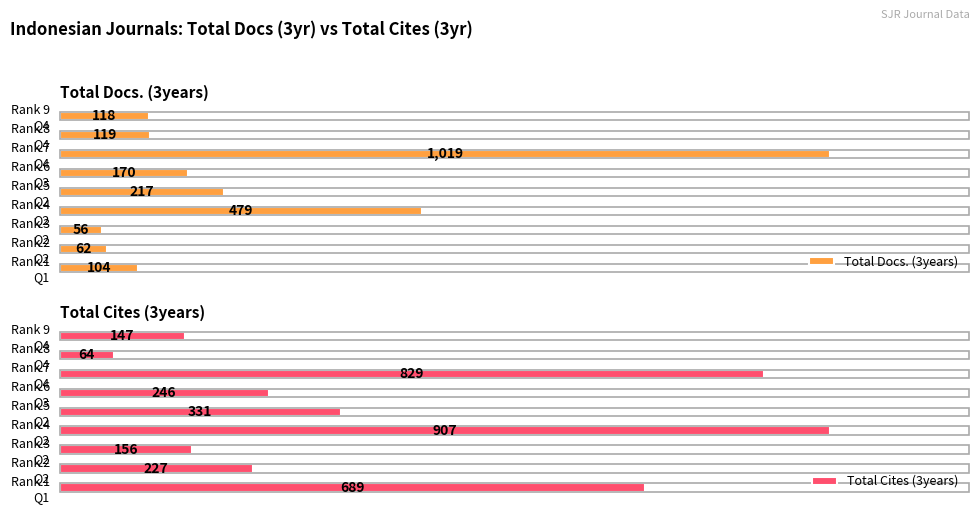

Which series has the largest total across all categories?

Total Cites (3years)